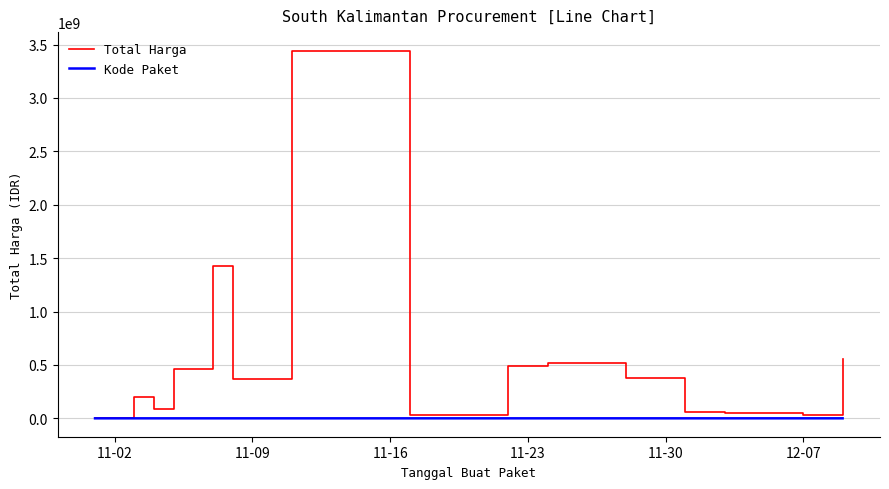

Which series has the widest spread of values?

Total Harga